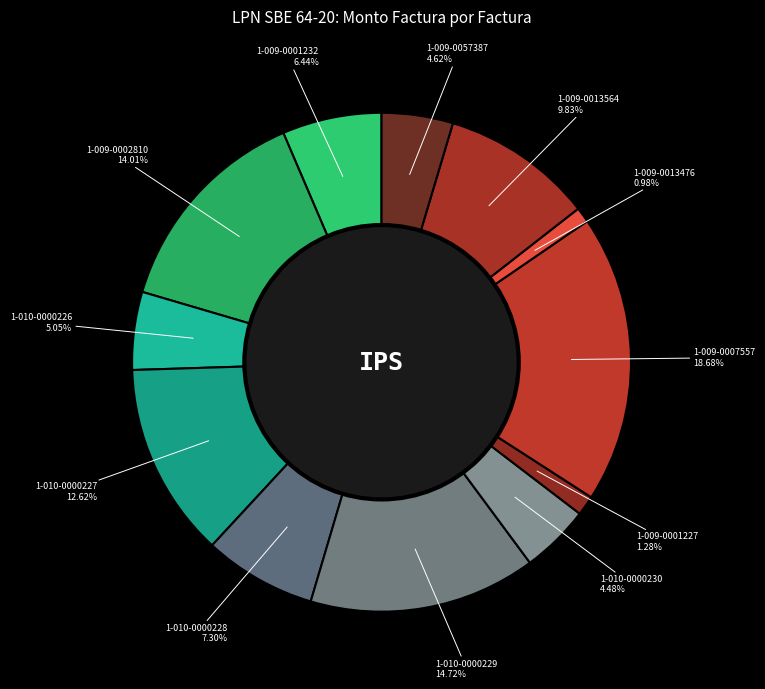

Is there any slice that represents more than half of the pie?

No